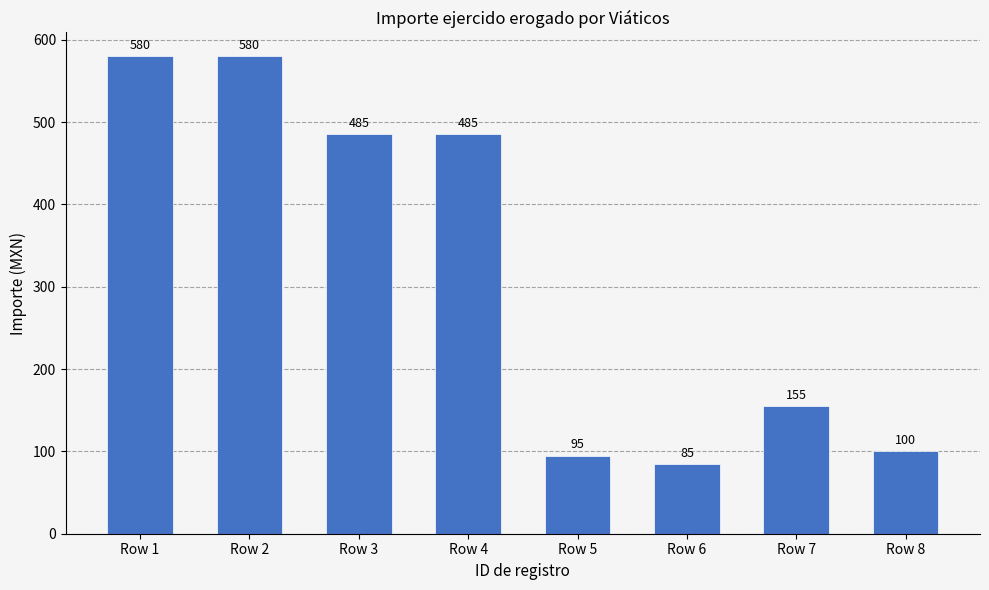

Between Row 7 and Row 8, which is larger?

Row 7